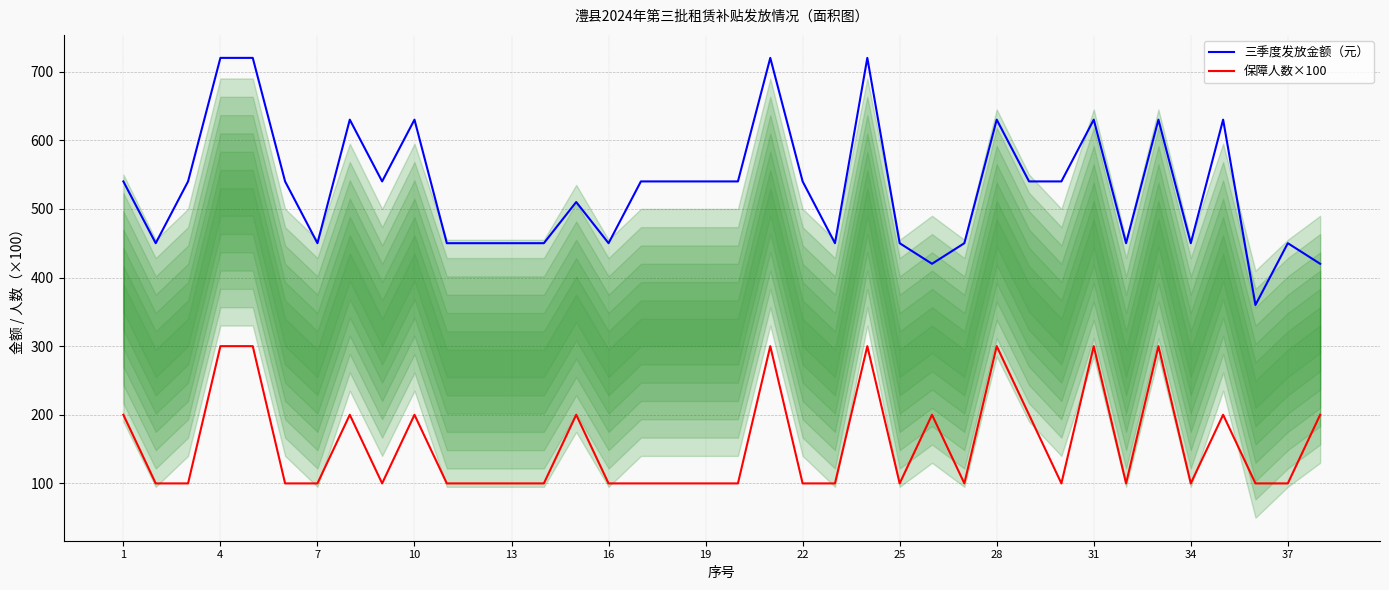

Rank the series by their average value, from highest to lowest.

三季度发放金额（元）, 保障人数×100